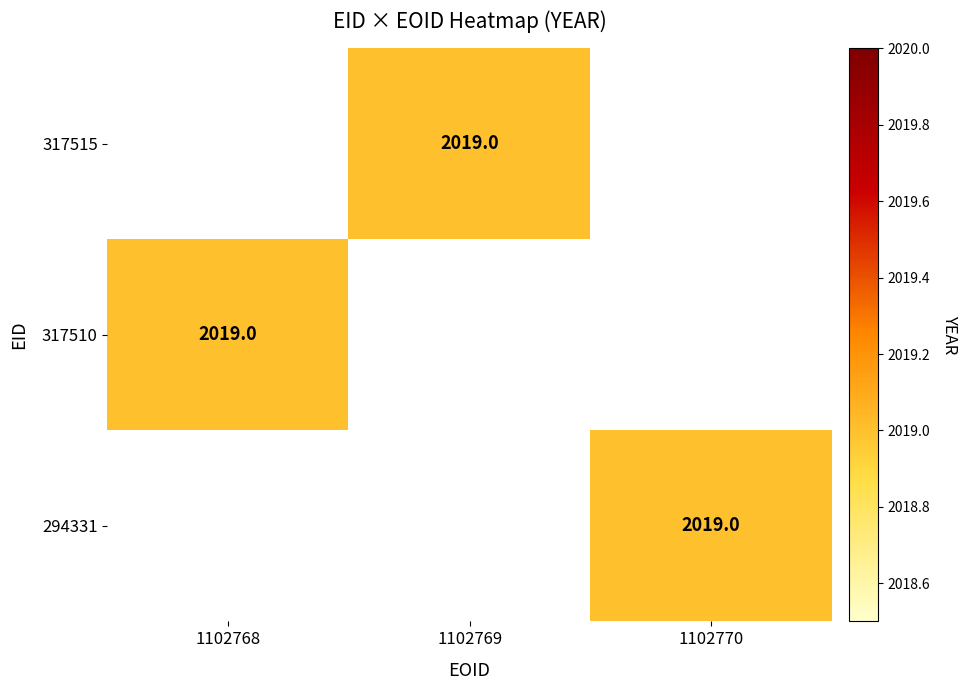

The value of 317510 at 1102768 is 2728.9. True or false?

False